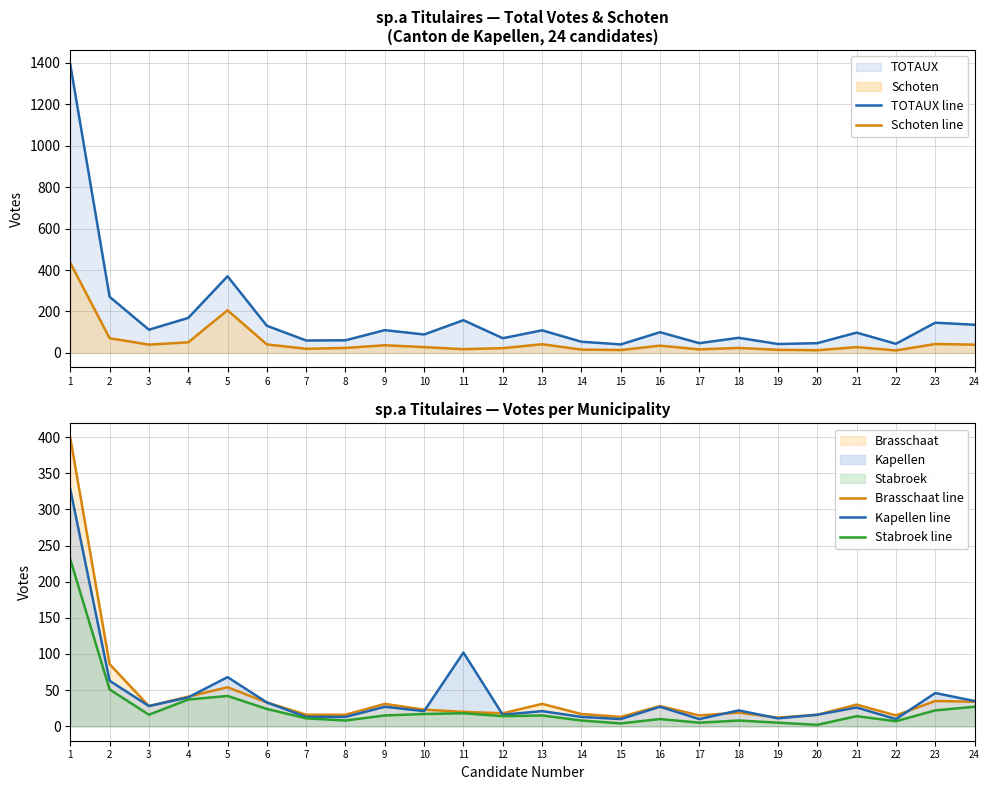

Rank the categories by TOTAUX line value from highest to lowest.

1, 5, 2, 4, 11, 23, 24, 6, 3, 9, 13, 16, 21, 10, 18, 12, 8, 7, 14, 17, 20, 22, 19, 15